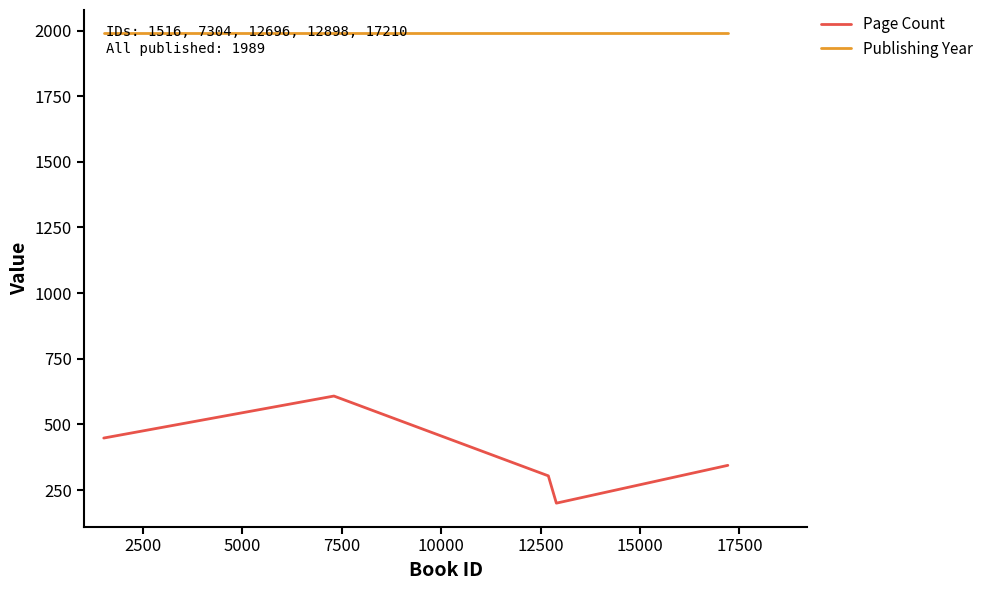

Which series has the largest total across all categories?

Publishing Year